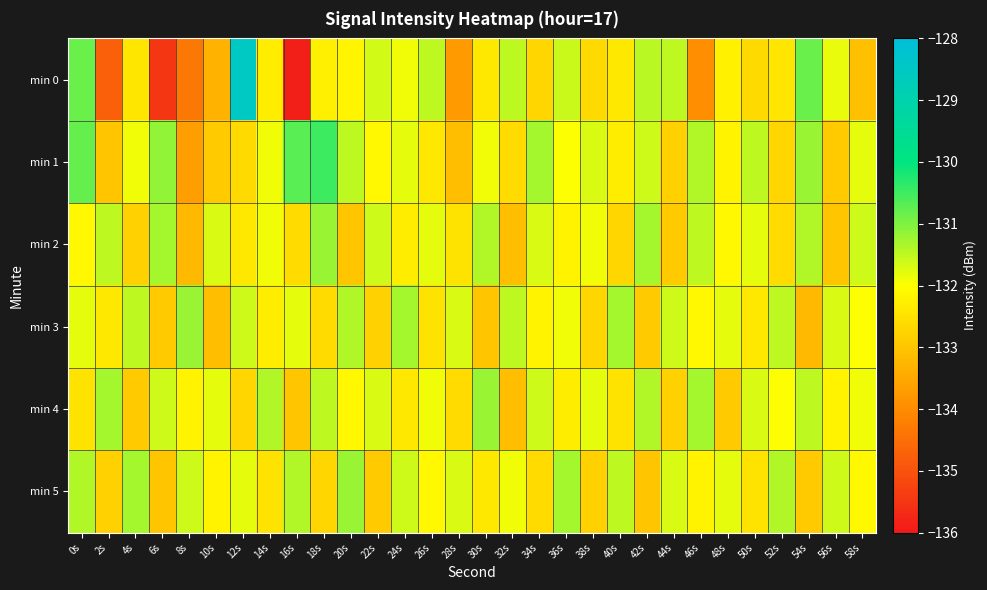

Rank the series by their maximum value, from highest to lowest.

min 0, min 1, min 2, min 3, min 4, min 5